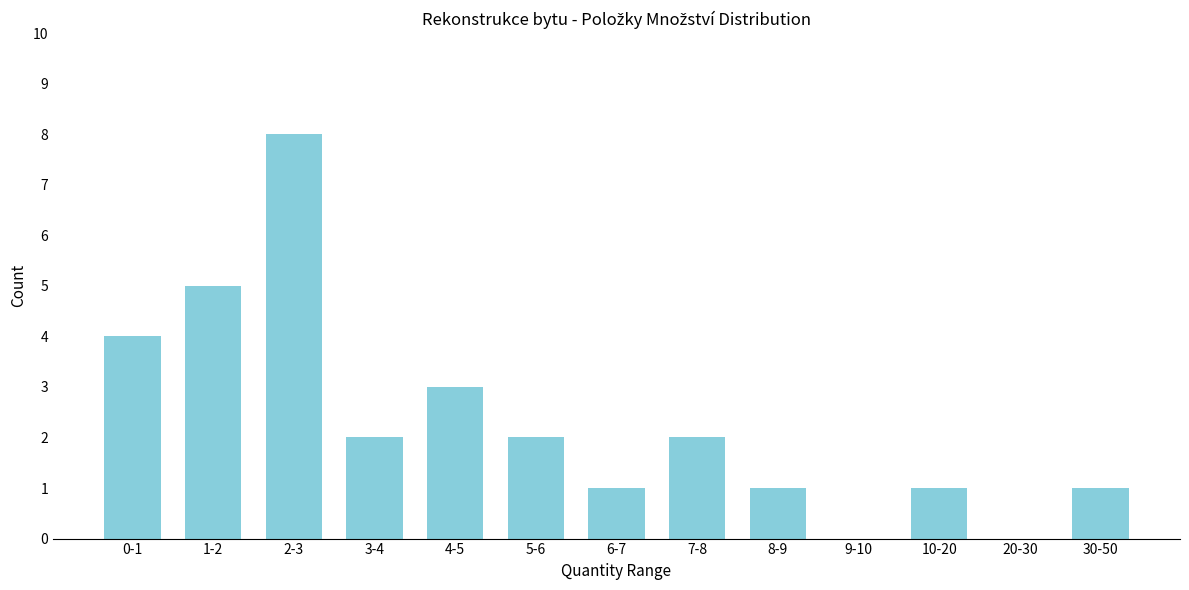

Reading left to right, transcribe all the data shown in this chart.

0-1=4	1-2=5	2-3=8	3-4=2	4-5=3	5-6=2	6-7=1	7-8=2	8-9=1	9-10=0	10-20=1	20-30=0	30-50=1